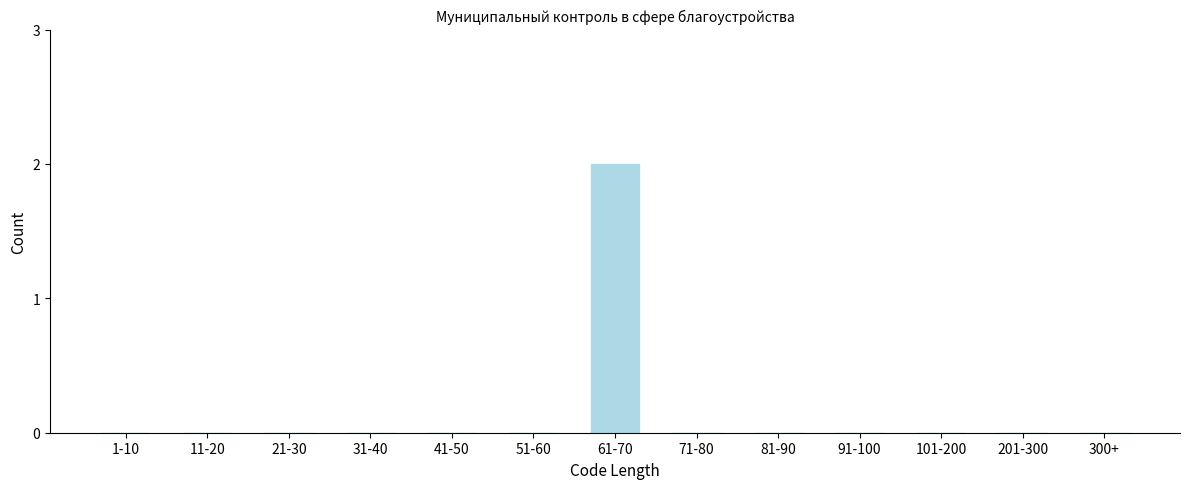

Reading left to right, what are all the values shown in this chart?

1-10=0	11-20=0	21-30=0	31-40=0	41-50=0	51-60=0	61-70=2	71-80=0	81-90=0	91-100=0	101-200=0	201-300=0	300+=0